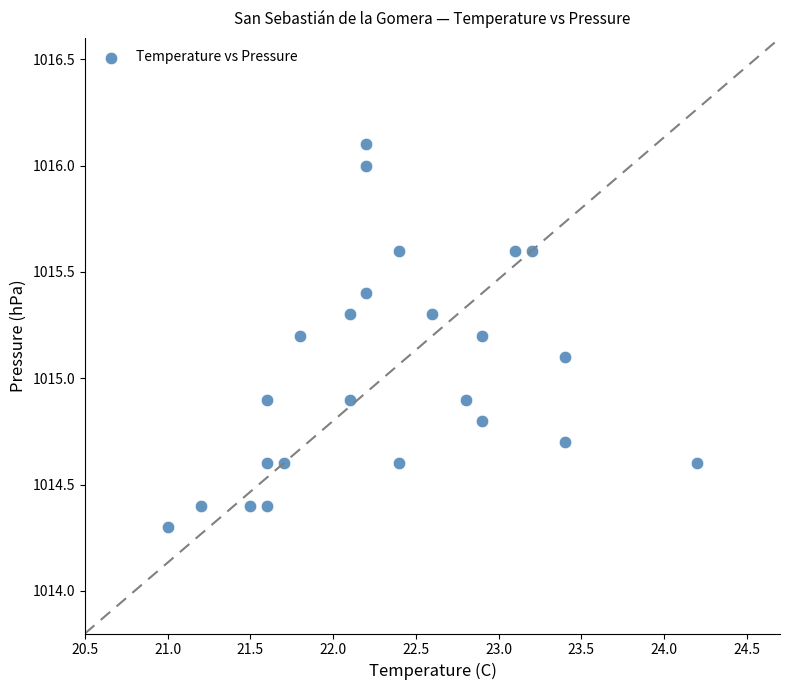

What is the range of Y values (max minus min)?

1.8